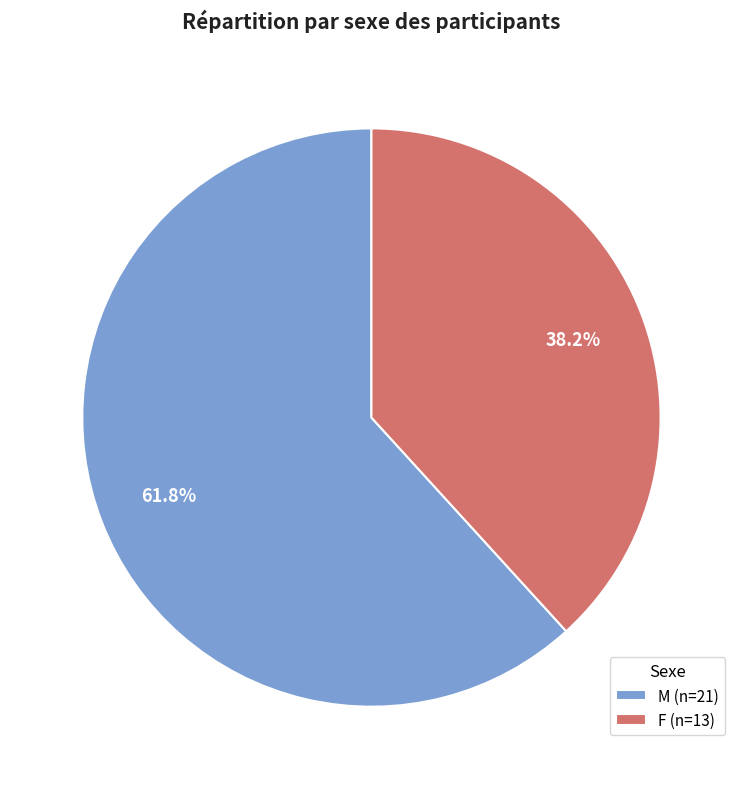

Does M represent more than half of the total?

Yes